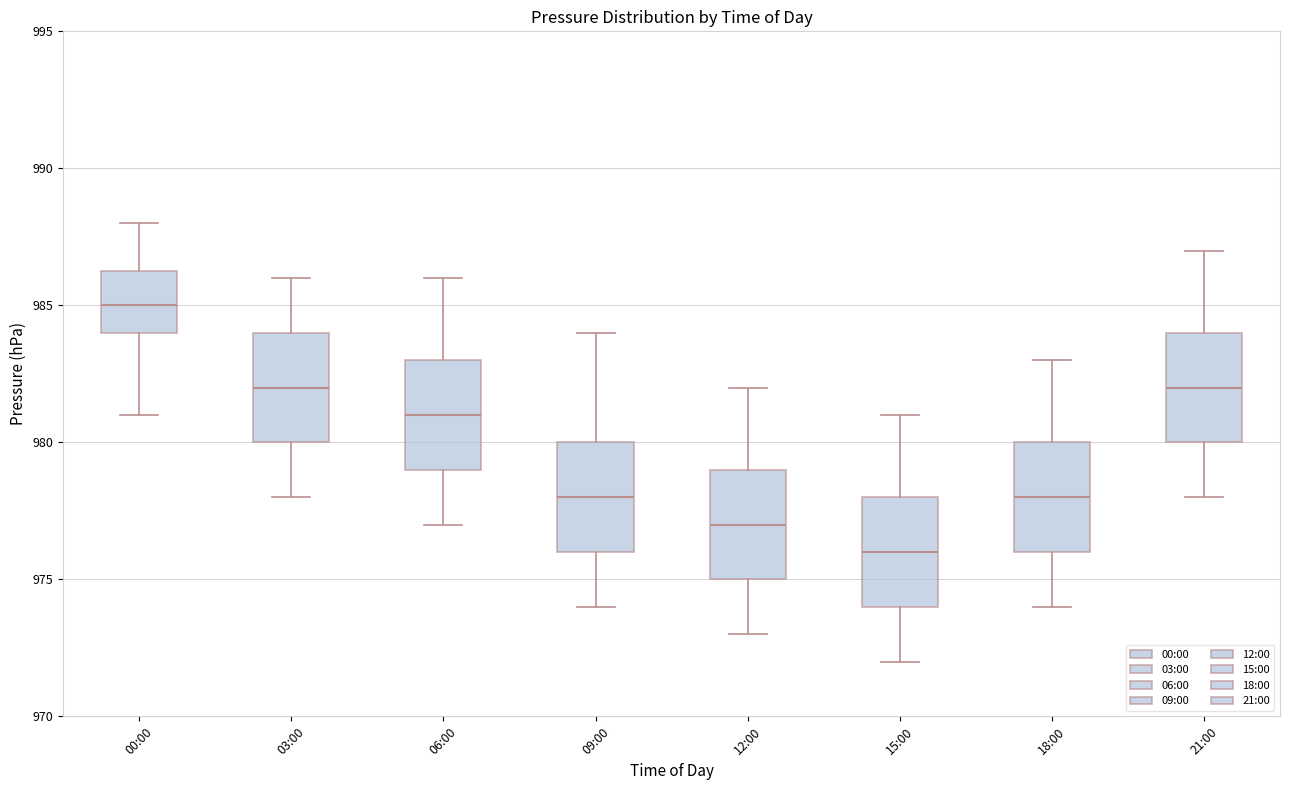

Where does the upper whisker of the box for 06:00 end on the y-axis? The values are not printed on the chart, so give them approximately, as read against the axis.

986.0